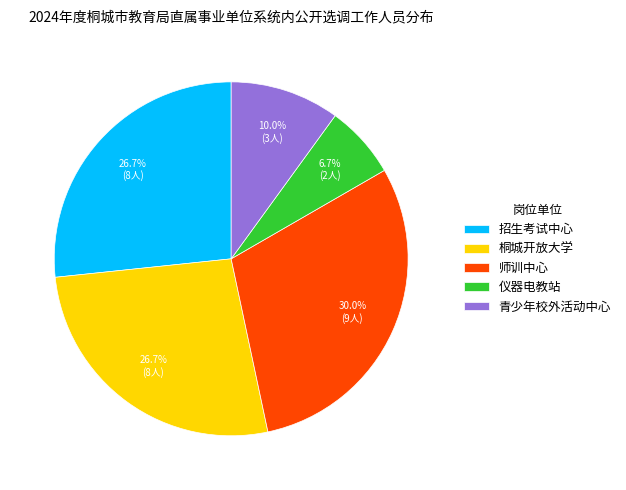

Is 桐城开放大学 the majority of the pie?

No